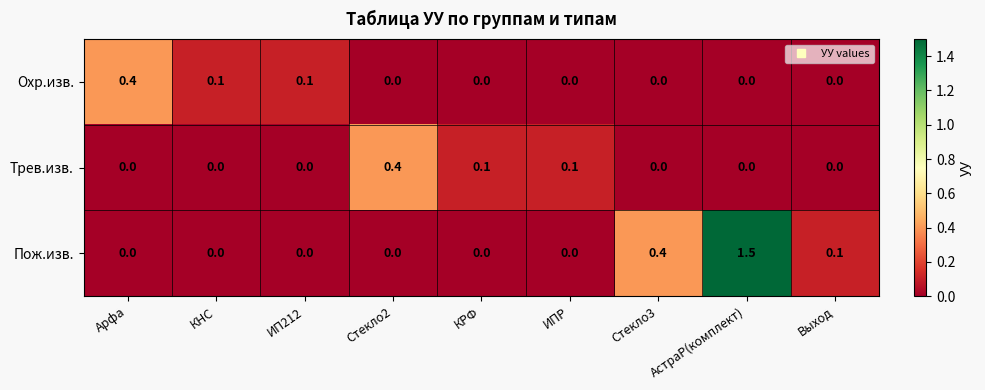

The Охр.изв. series shows 0.0 at КРФ. True or false?

True